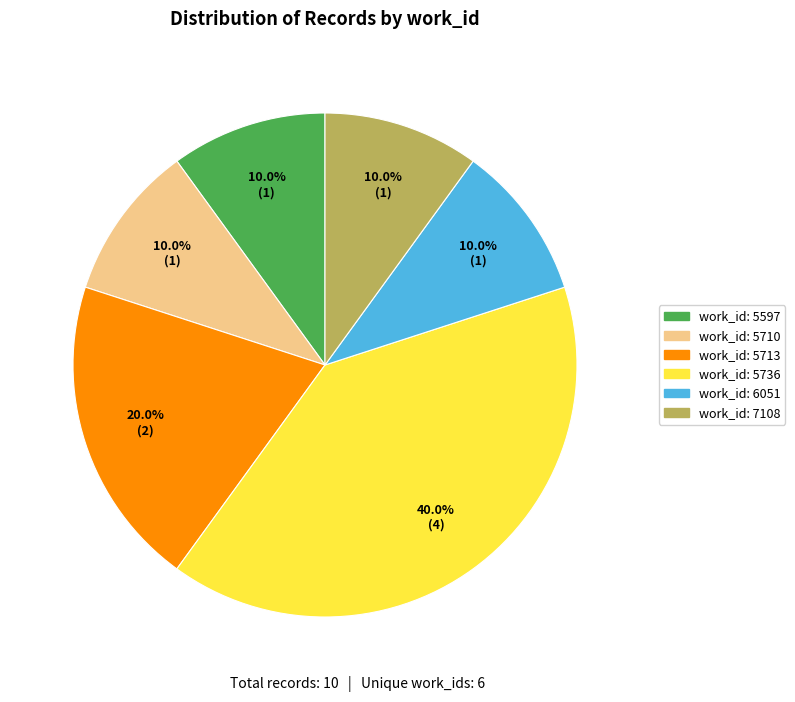

Is there any slice that represents more than half of the pie?

No